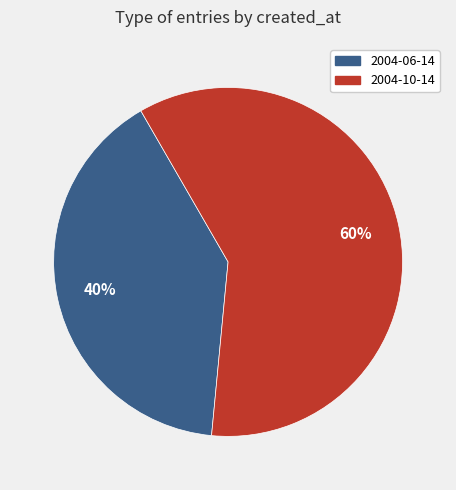

True or false: 2004-06-14 accounts for 50% of the total.

False